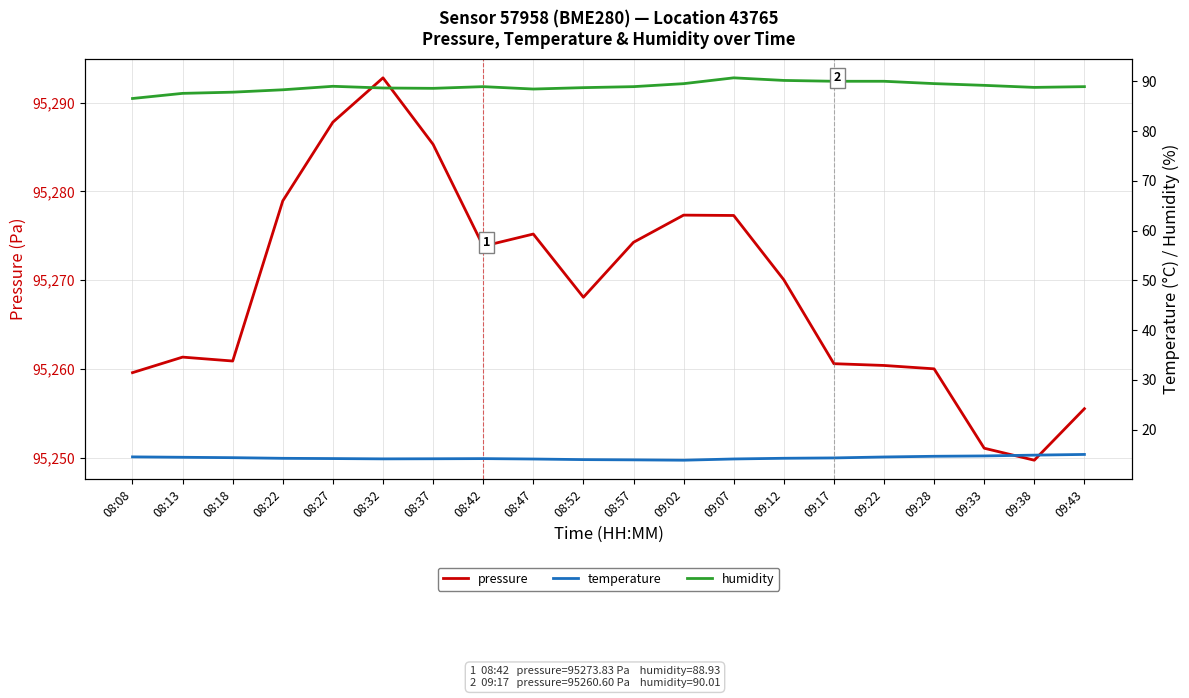

The value of pressure at 08:13 is 95261.3. True or false?

True